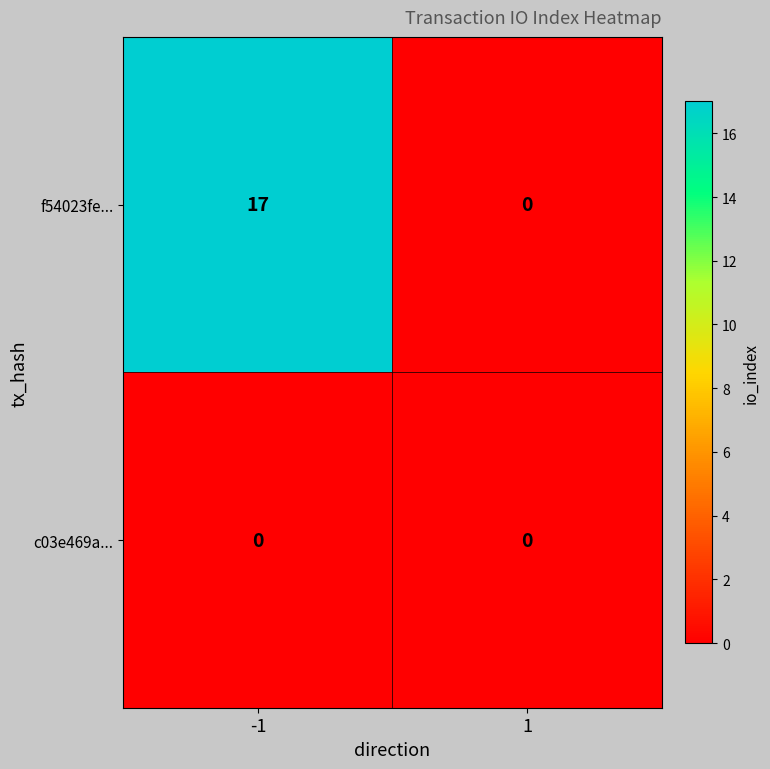

The c03e469a... series shows 0 at -1. True or false?

True